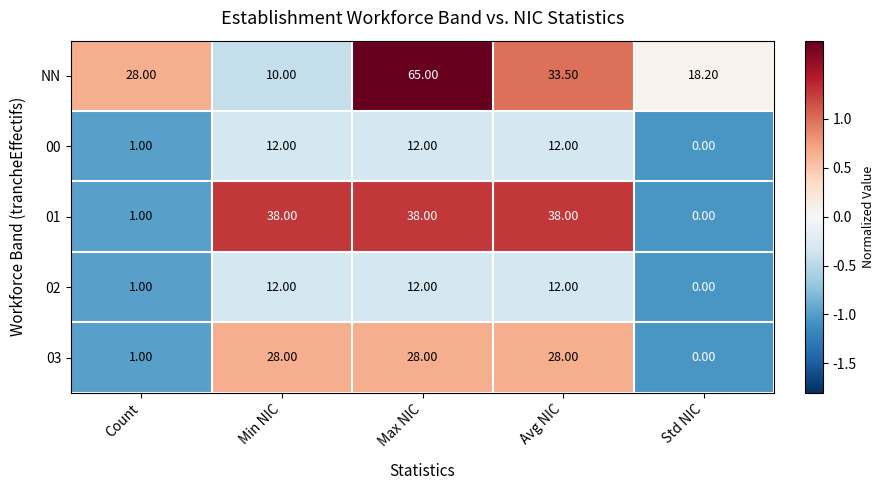

Which label corresponds to the smallest value in the chart?

Std NIC